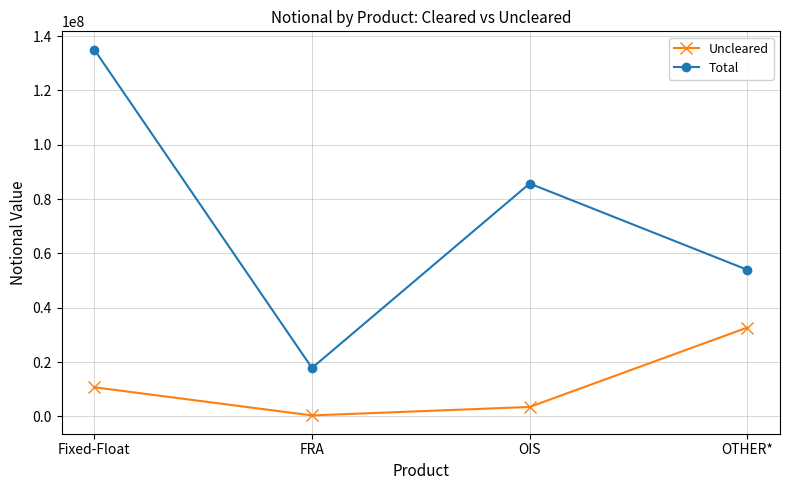

Is it true that Total equals 85740962 at OIS?

True